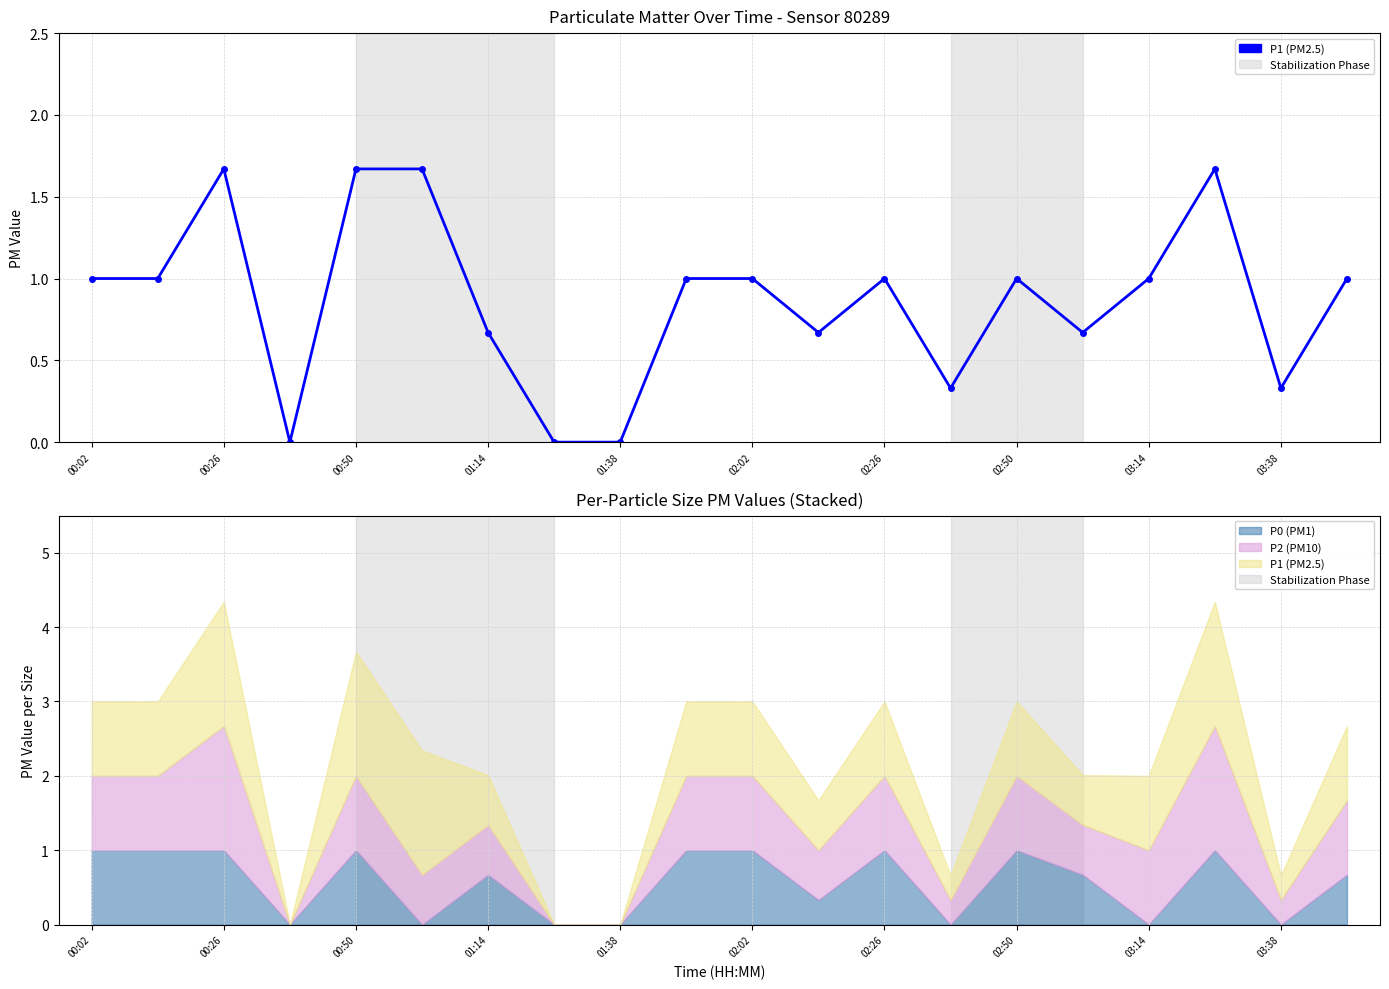

The value at 00:02 is 1.0. True or false?

True